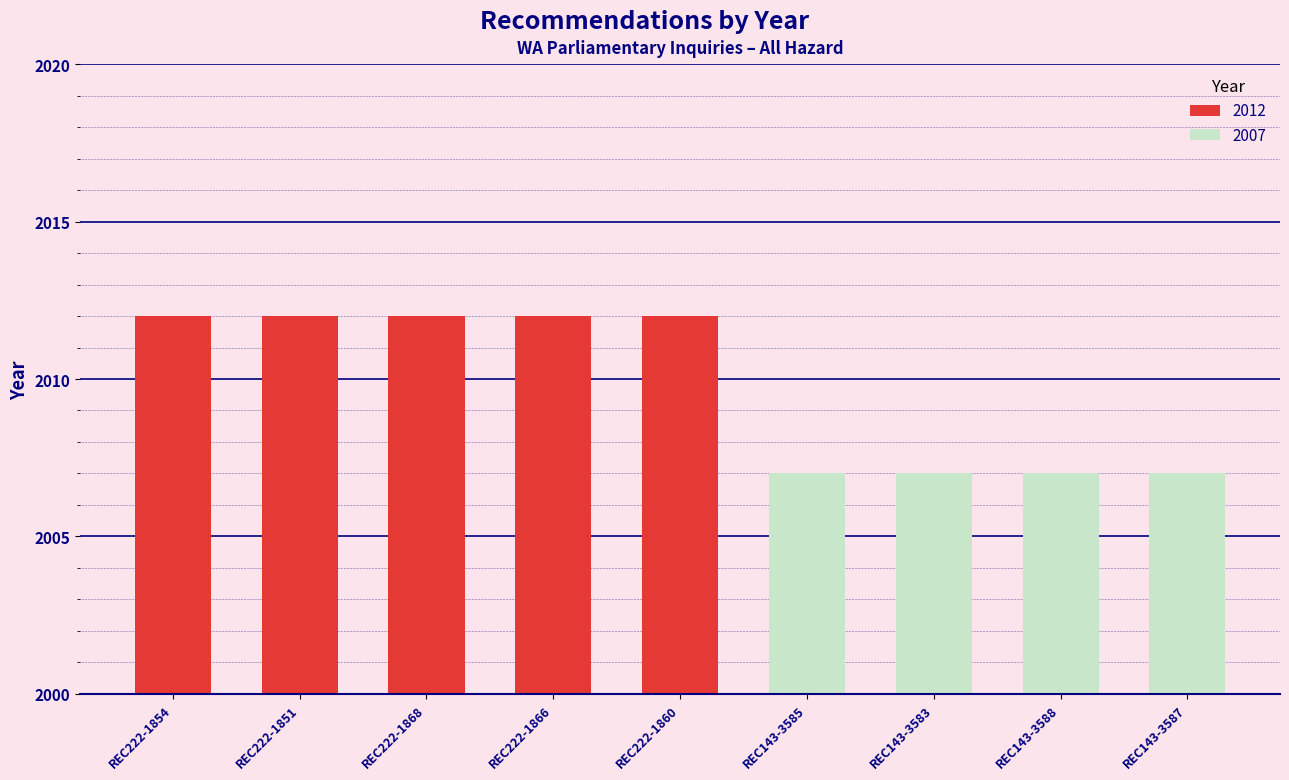

Does the chart contain stacked bars?

No